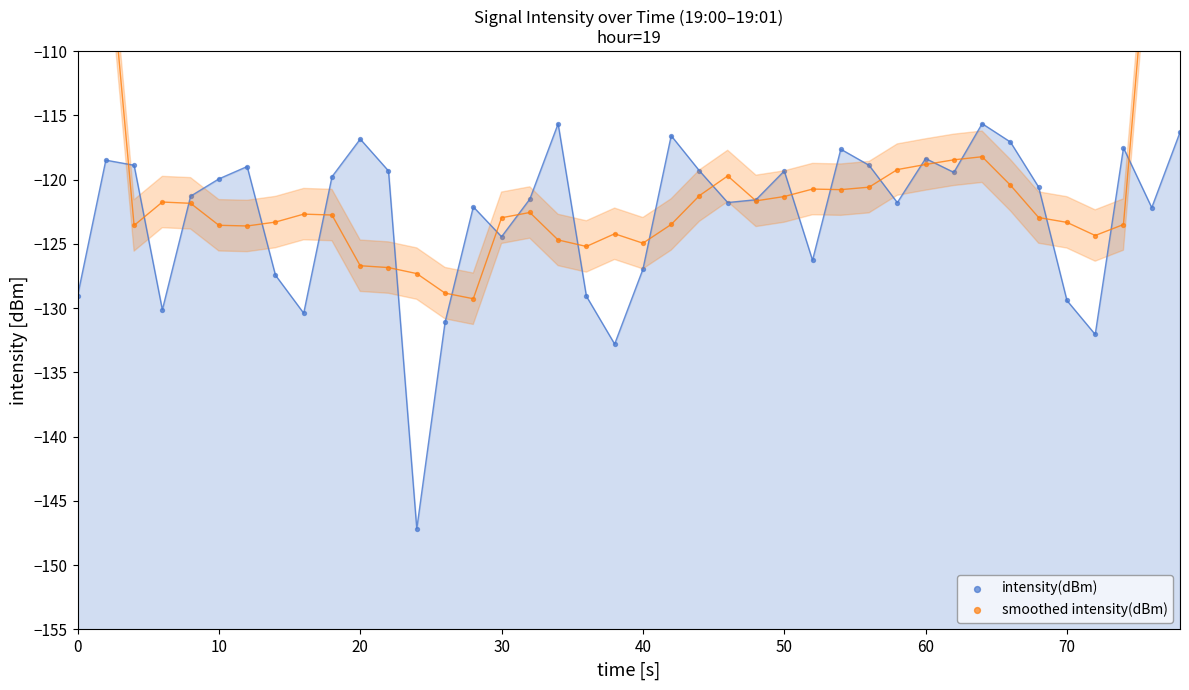

Which series contains the highest Y value?

smoothed intensity(dBm)